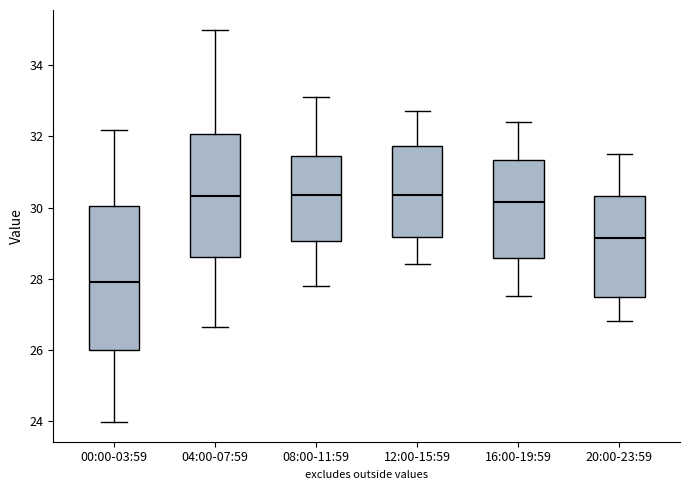

Reading left to right, read every box against the y-axis: the position of its median line, the range the box covers, and the ends of its whiskers. The values are not printed on the chart, so give them approximately, as read against the axis.

00:00-03:59: median 28.0, box 26.0 to 30.0, whiskers 24.0 to 32.2
04:00-07:59: median 30.4, box 28.6 to 32.0, whiskers 26.6 to 35.0
08:00-11:59: median 30.4, box 29.0 to 31.4, whiskers 27.8 to 33.2
12:00-15:59: median 30.4, box 29.2 to 31.8, whiskers 28.4 to 32.8
16:00-19:59: median 30.2, box 28.6 to 31.4, whiskers 27.6 to 32.4
20:00-23:59: median 29.2, box 27.4 to 30.4, whiskers 26.8 to 31.6